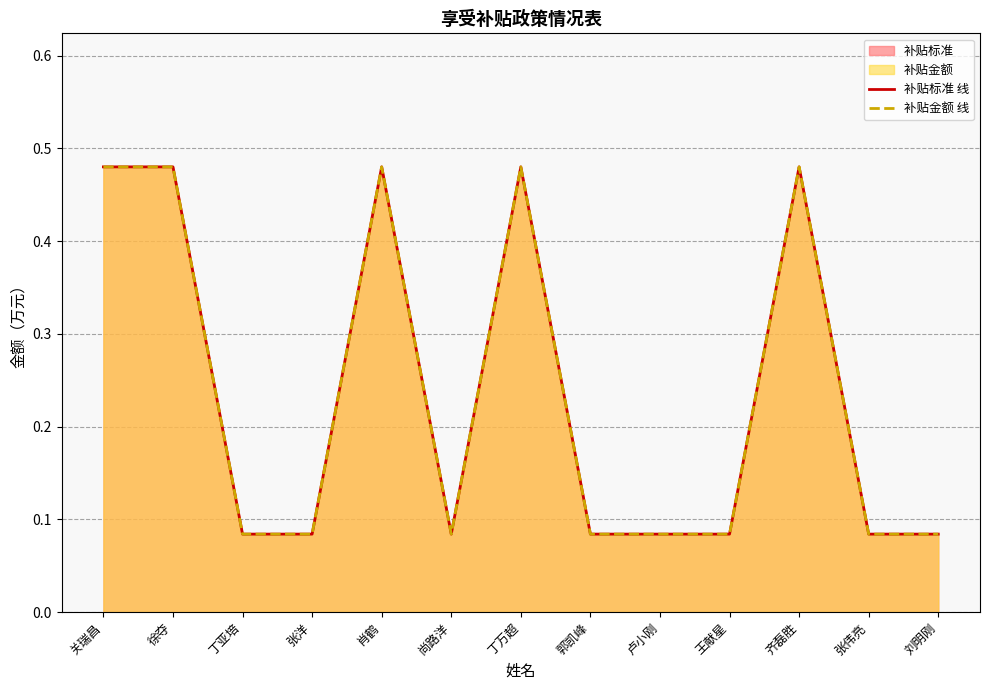

Is it true that 补贴标准 线 equals 0.1 at 刘明刚?

True